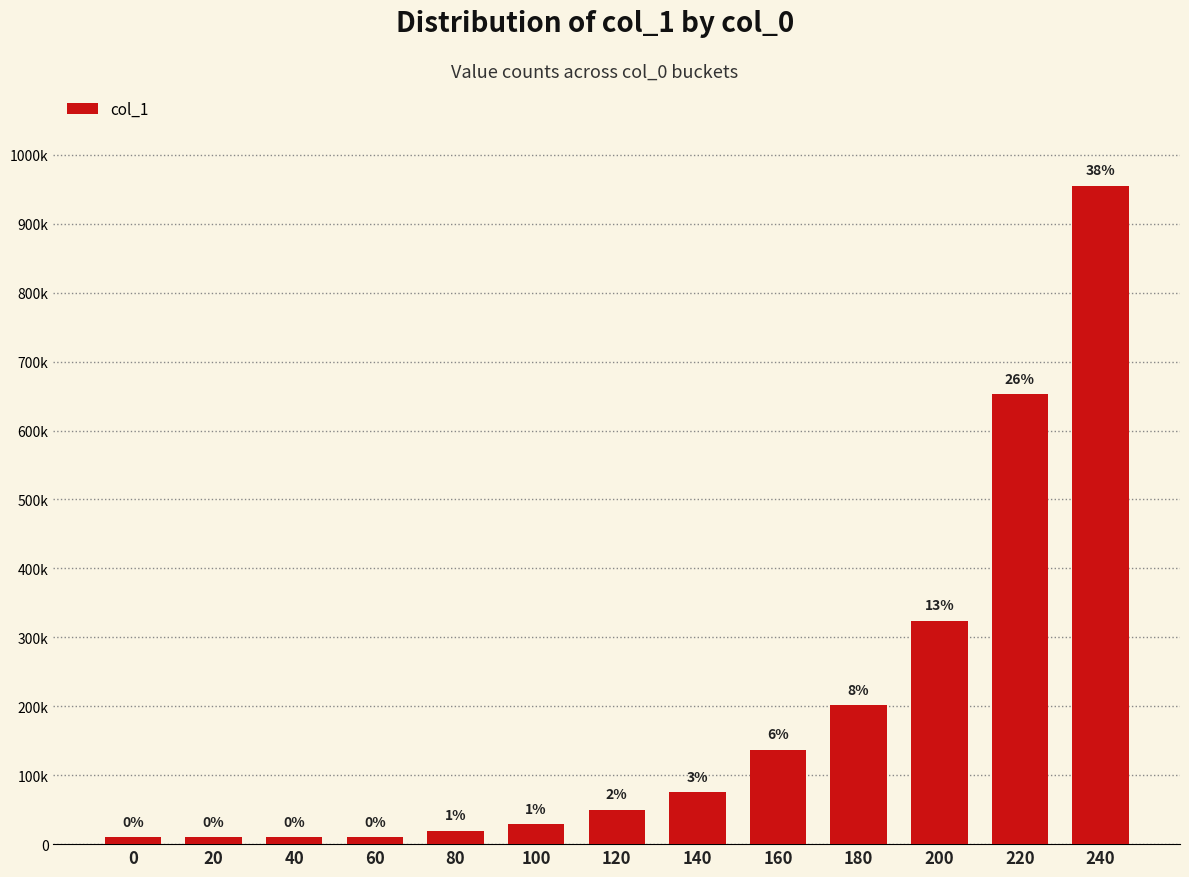

Rank the categories by value from highest to lowest.

240, 220, 200, 180, 160, 140, 120, 100, 80, 20, 40, 60, 0